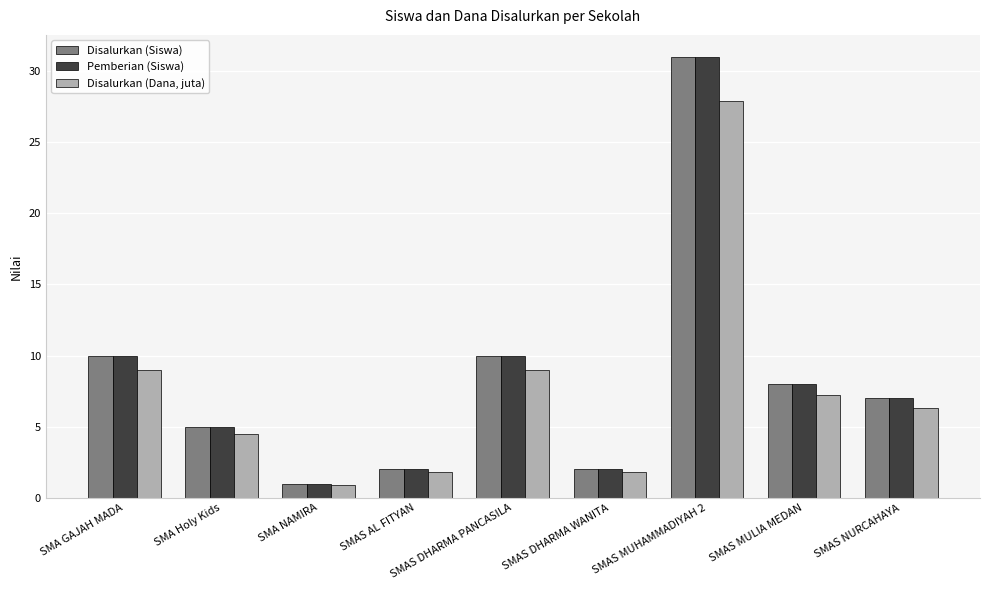

What is the approximate value of Disalurkan (Dana, juta) at SMAS DHARMA WANITA?

1.8